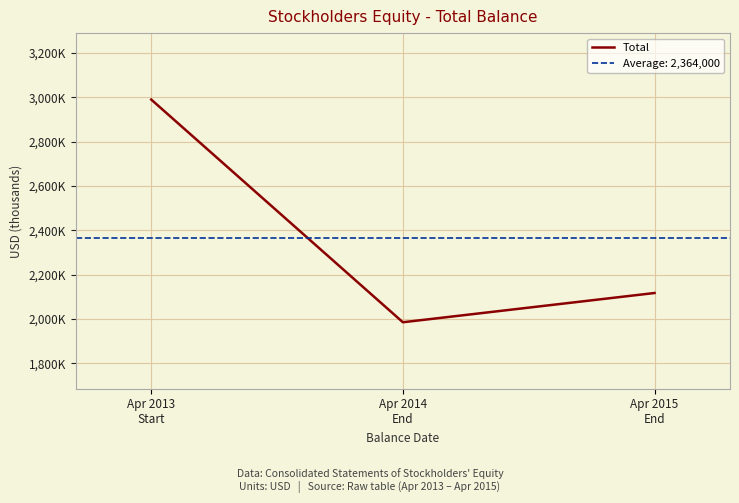

Reading left to right, extract all data points from this chart.

2990000	1985000	2117000